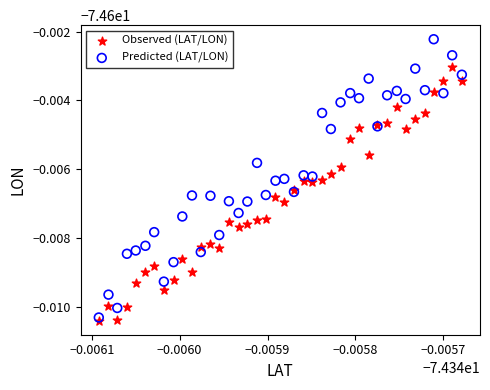

What are all the series names shown in the legend?

Observed (LAT/LON), Predicted (LAT/LON)